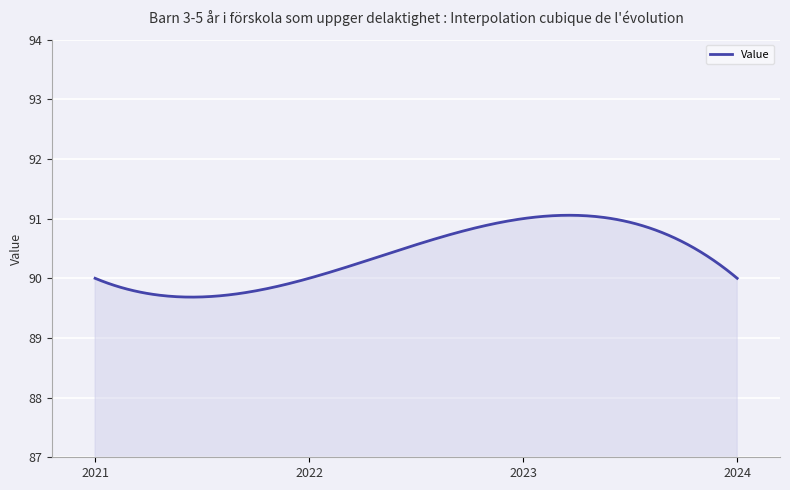

What is the greatest value displayed?

91.1